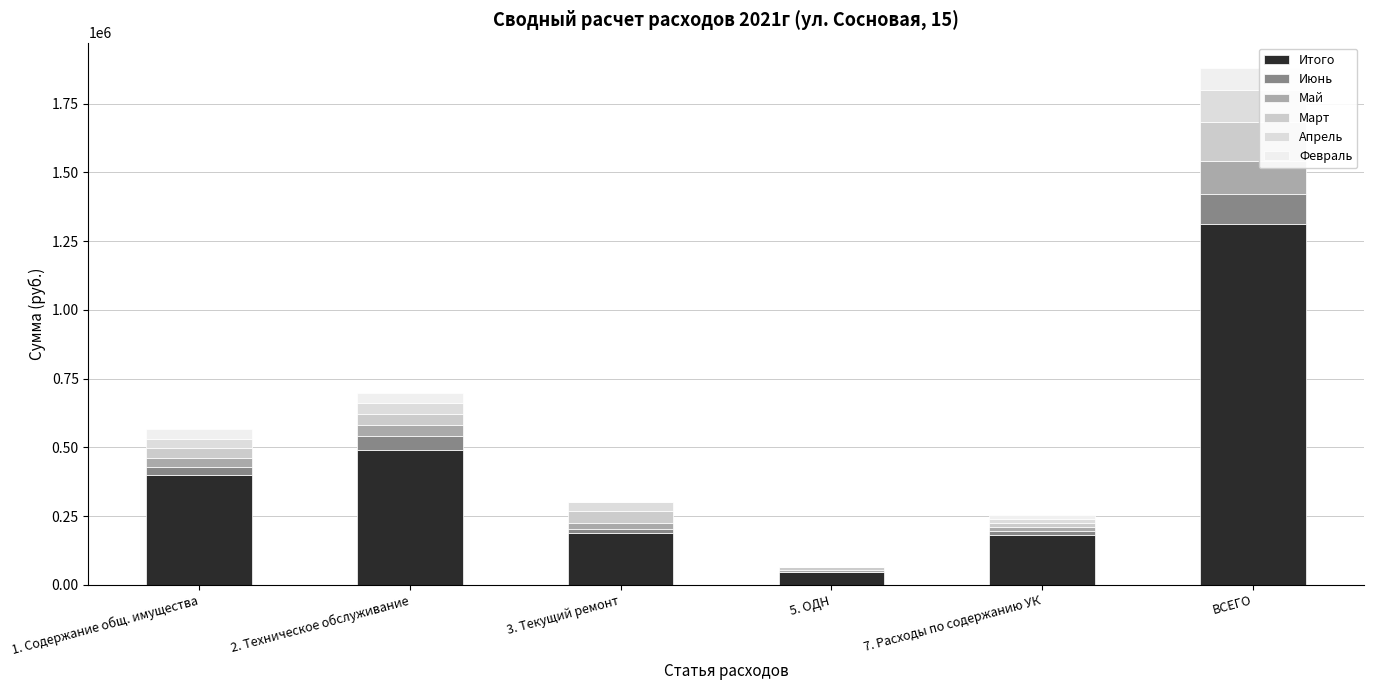

True or false: Июнь has a value of 11726.5 at 3. Текущий ремонт.

True